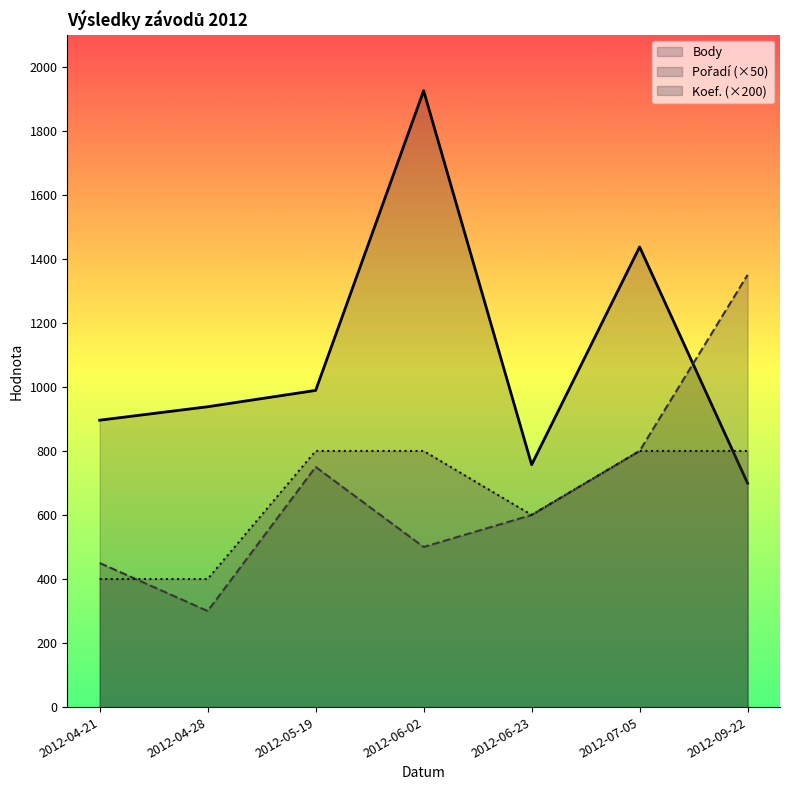

True or false: Body and Pořadí cross at least once.

True